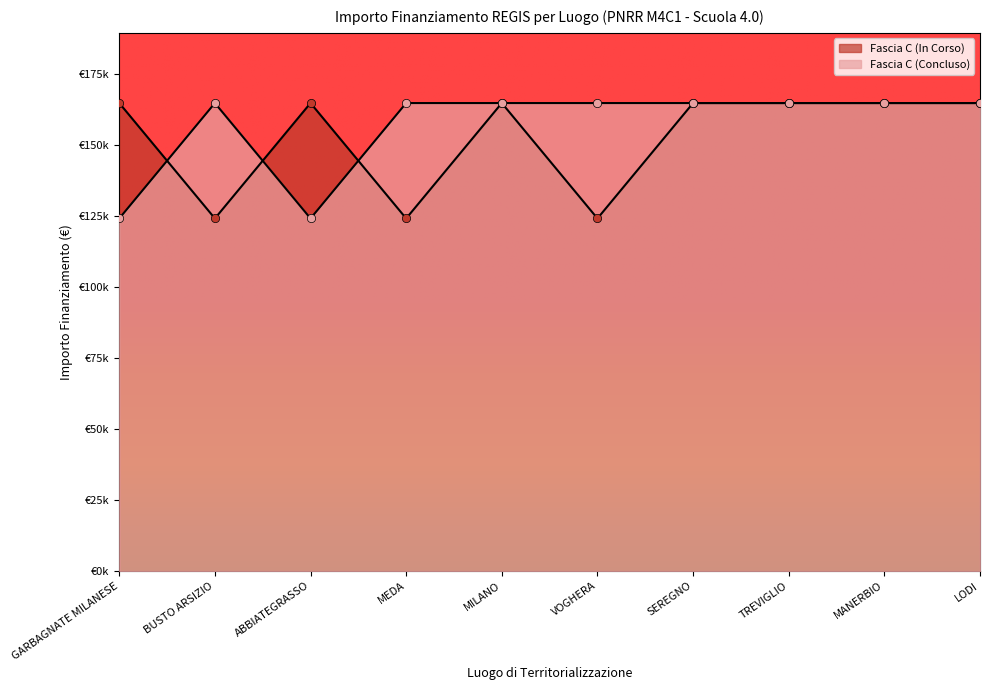

Where does the Fascia C (Concluso) series first go above 164644?

BUSTO ARSIZIO